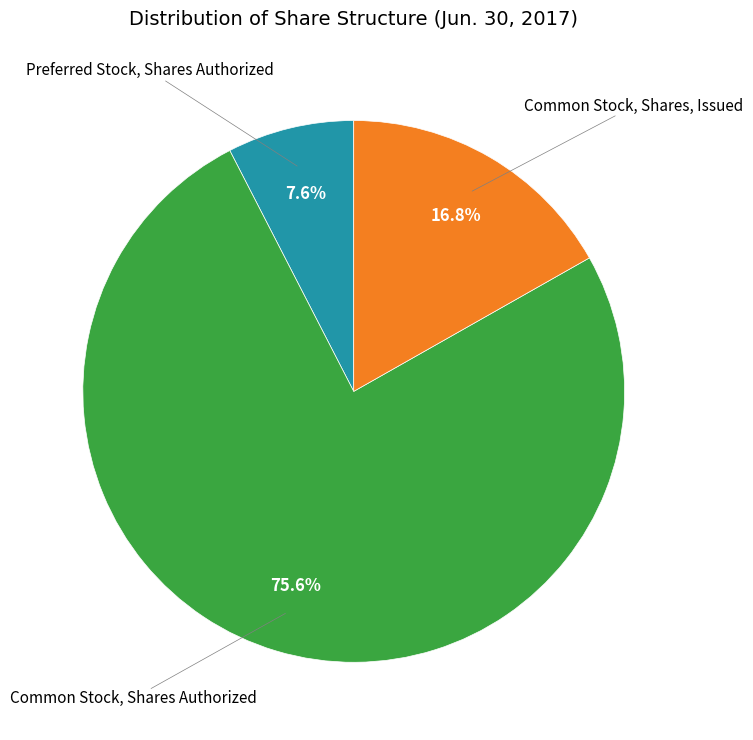

Does any single category account for the majority?

Yes